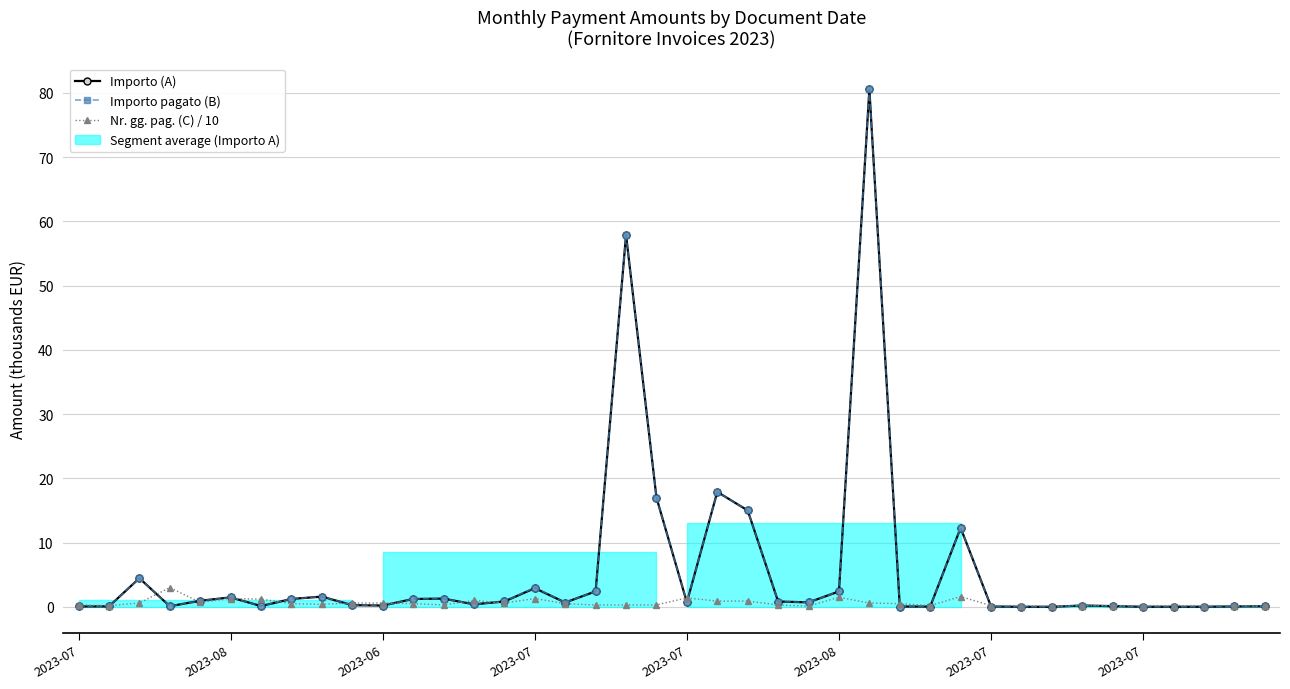

List the series in order of their peak value, lowest first.

Nr. gg. pag. (C) / 10, Importo (A), Importo pagato (B)